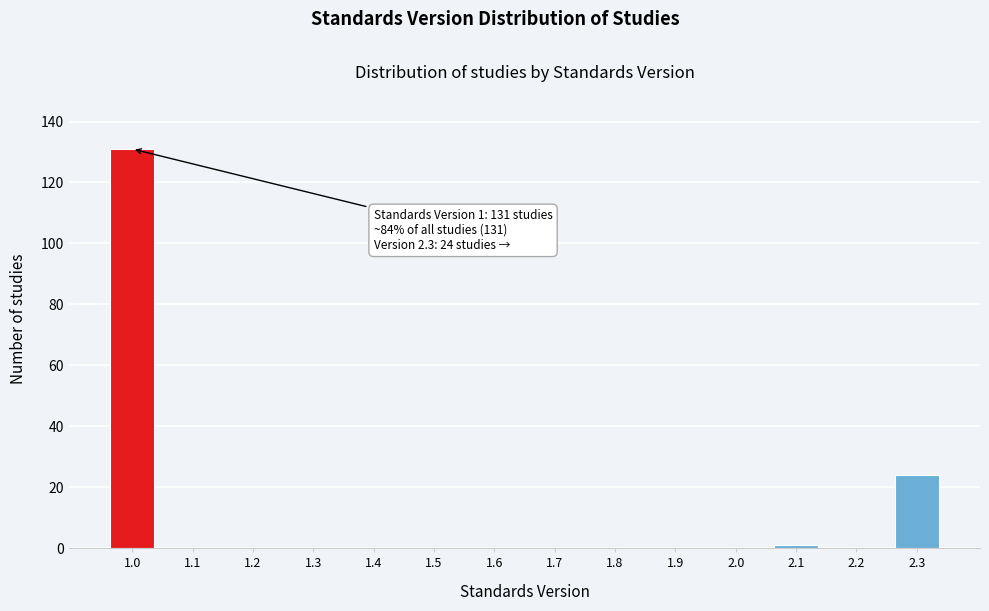

Reading left to right, transcribe all the data shown in this chart.

1.0=131	1.1=0	1.2=0	1.3=0	1.4=0	1.5=0	1.6=0	1.7=0	1.8=0	1.9=0	2.0=0	2.1=1	2.2=0	2.3=24